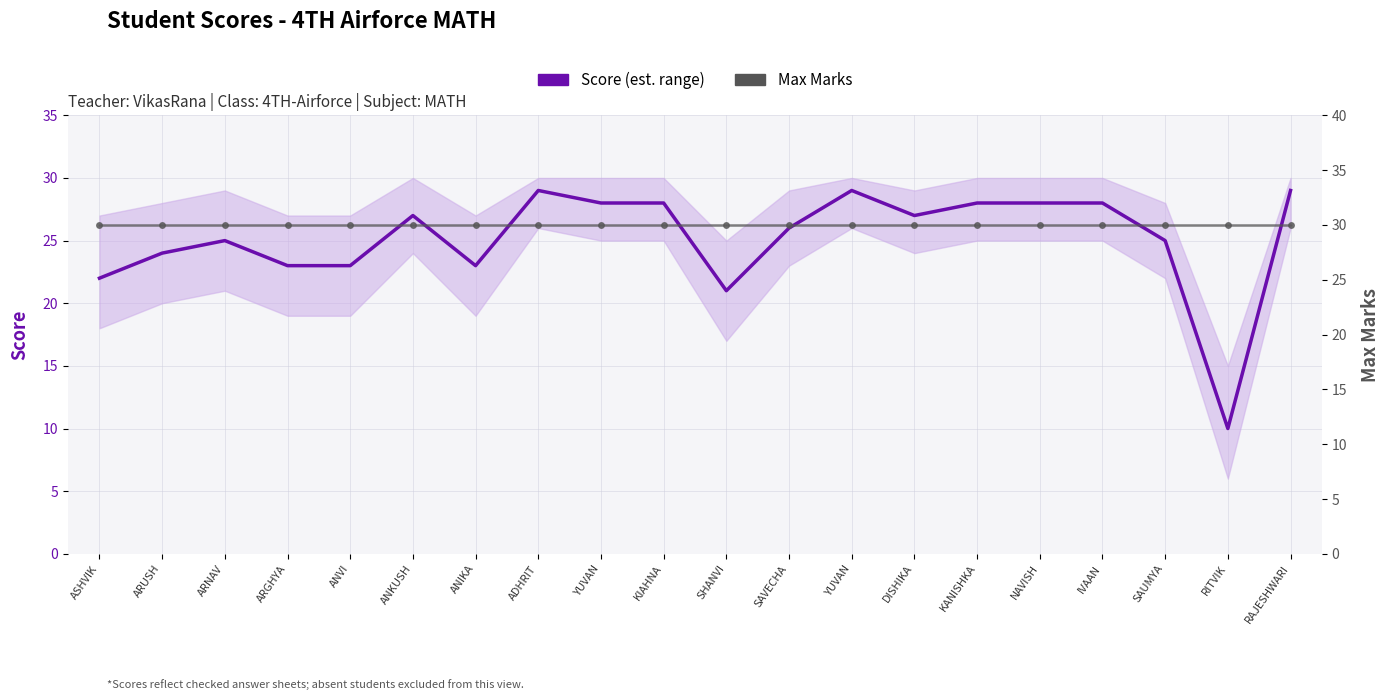

At how many categories does at least one series exceed 25?

20